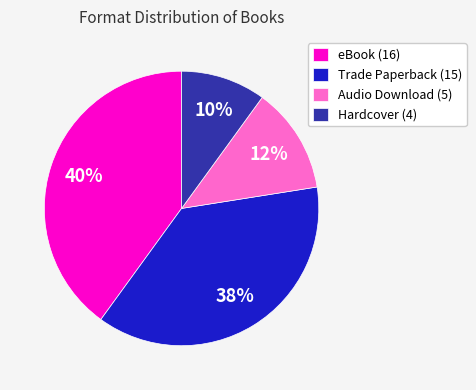

How many slices are in this pie chart?

4